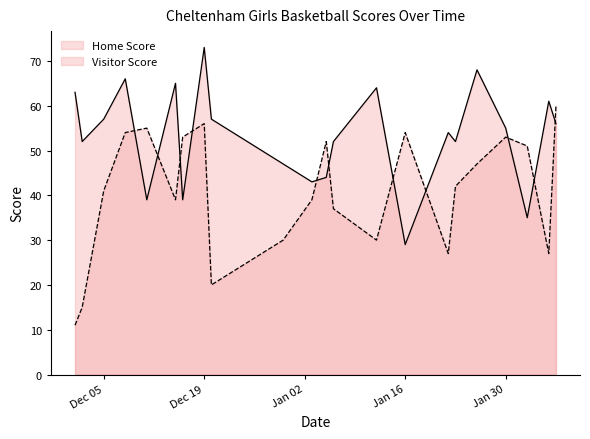

True or false: Home Score and Visitor Score intersect in this chart.

True